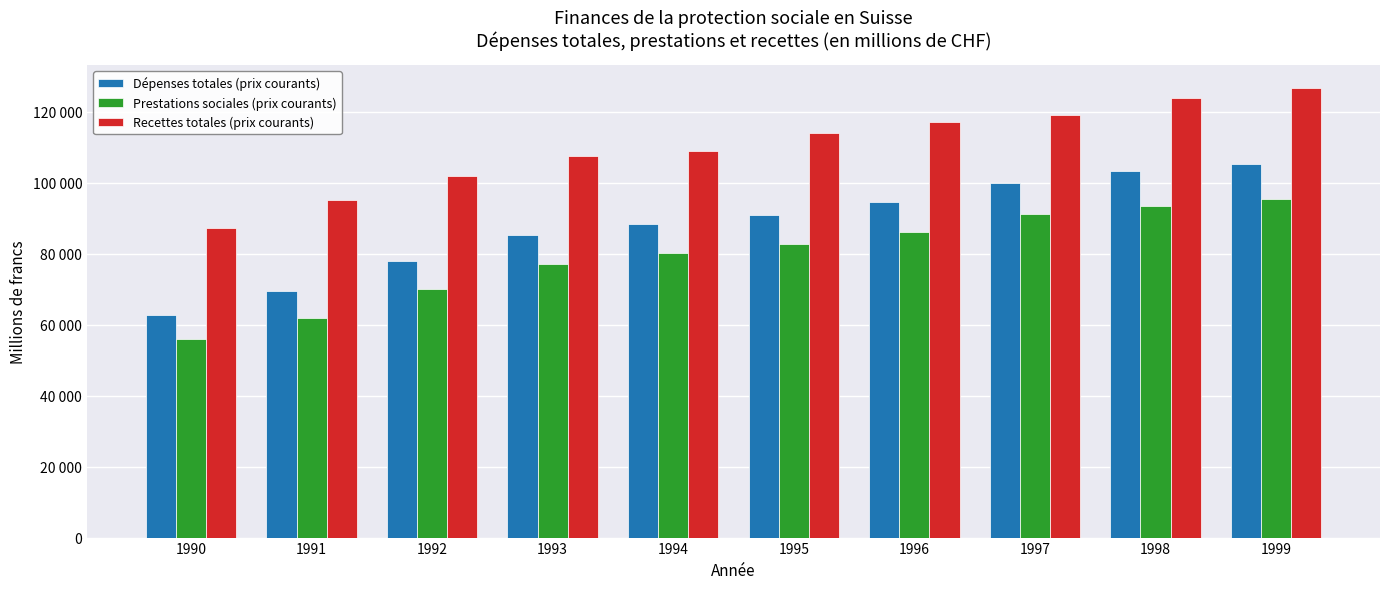

Are the bars grouped side by side (vs. stacked)?

Yes